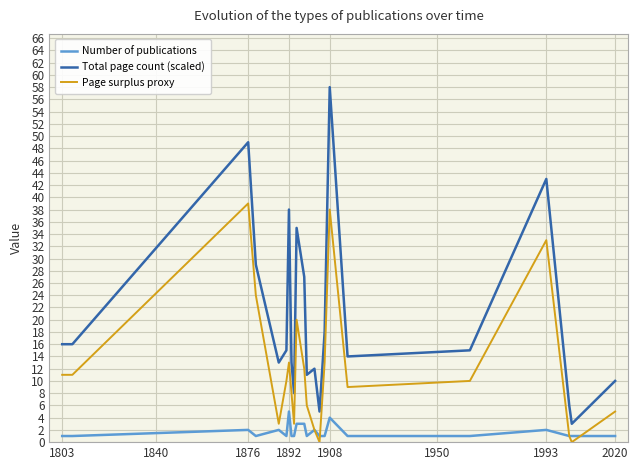

True or false: Total page count (scaled) and Number of publications intersect in this chart.

False